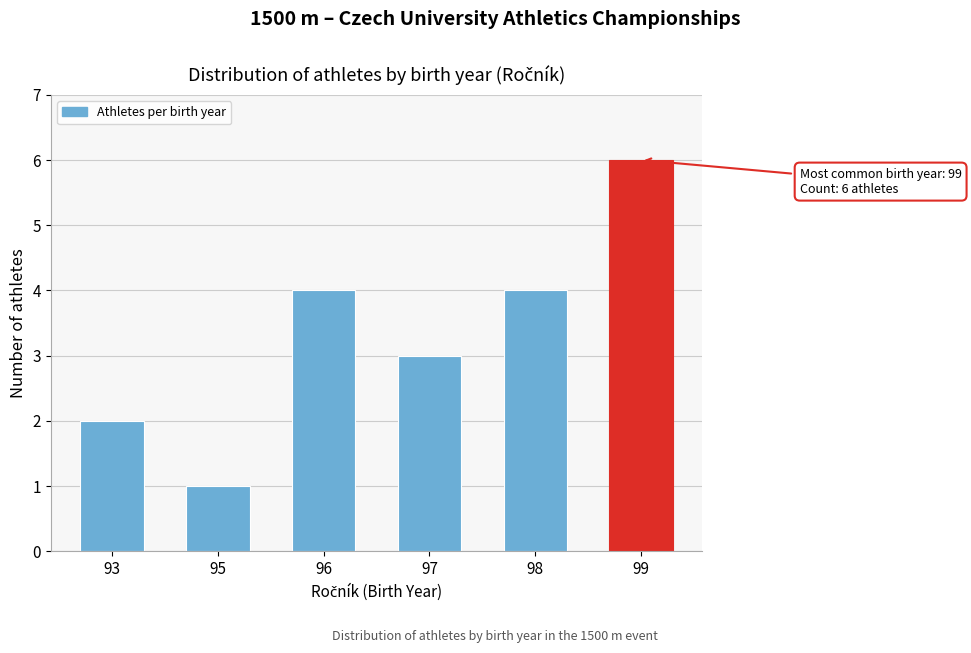

Reading left to right, transcribe all the data shown in this chart.

93=2	95=1	96=4	97=3	98=4	99=6